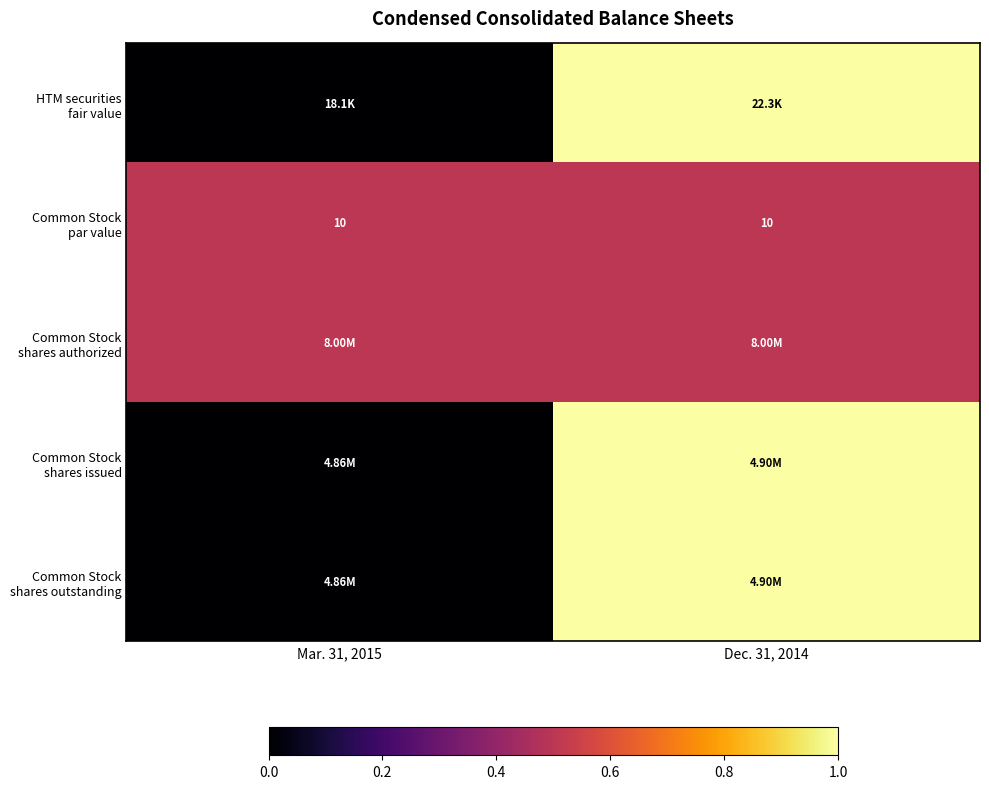

Which series has the widest spread of values?

HTM securities fair value